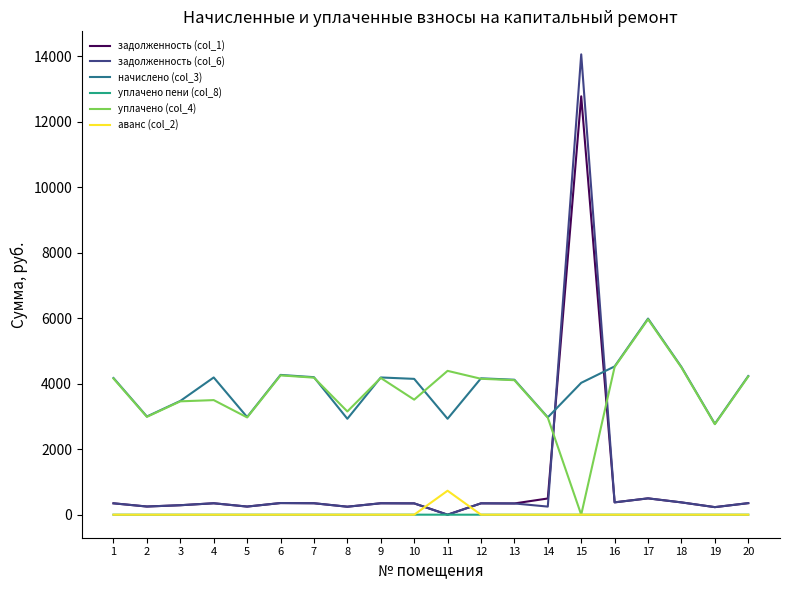

In начислено (col_3), how many points are higher than both neighbors (excluding endpoints)?

5